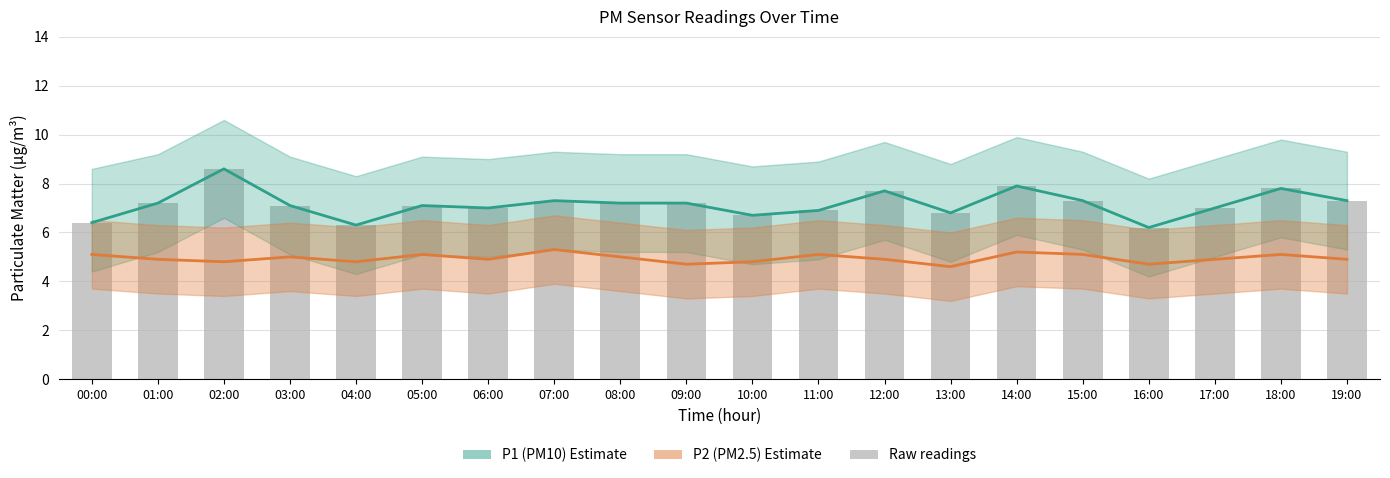

Count the number of categories in the chart.

20